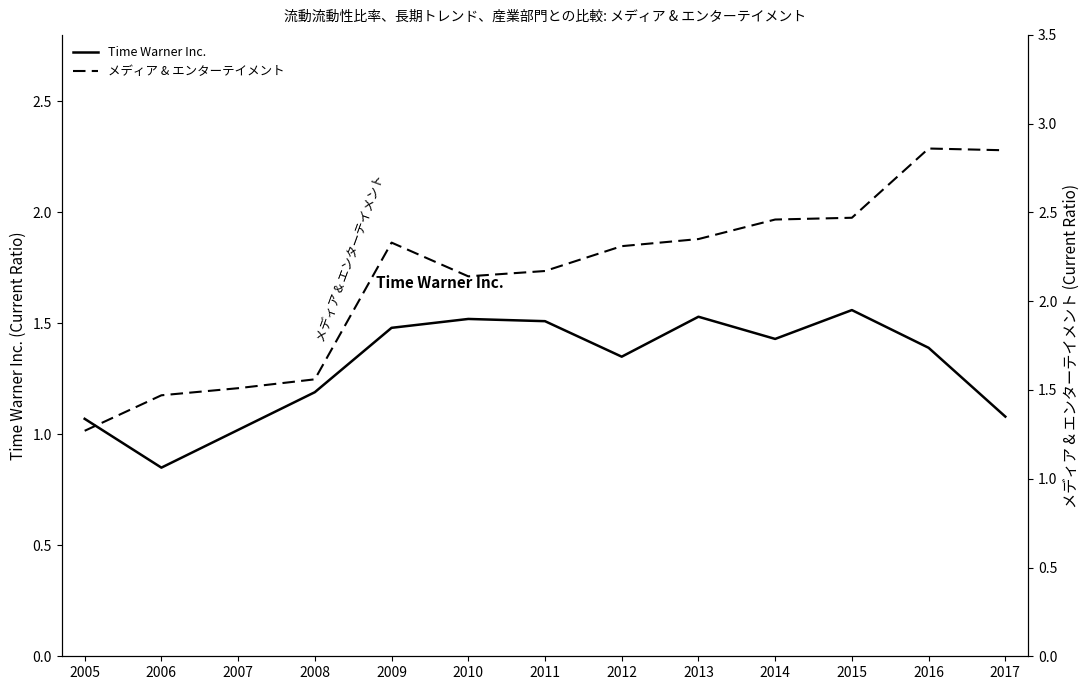

What is the minimum value shown in the chart?

0.8